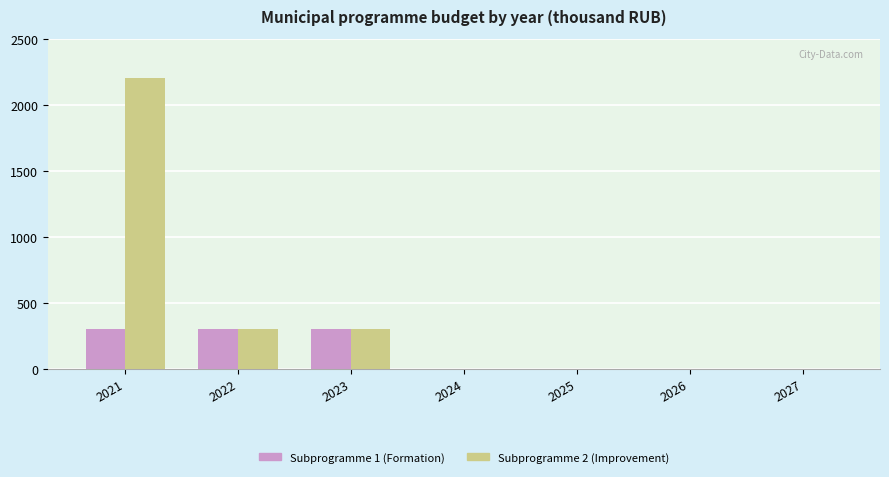

Are the bars grouped side by side (vs. stacked)?

Yes